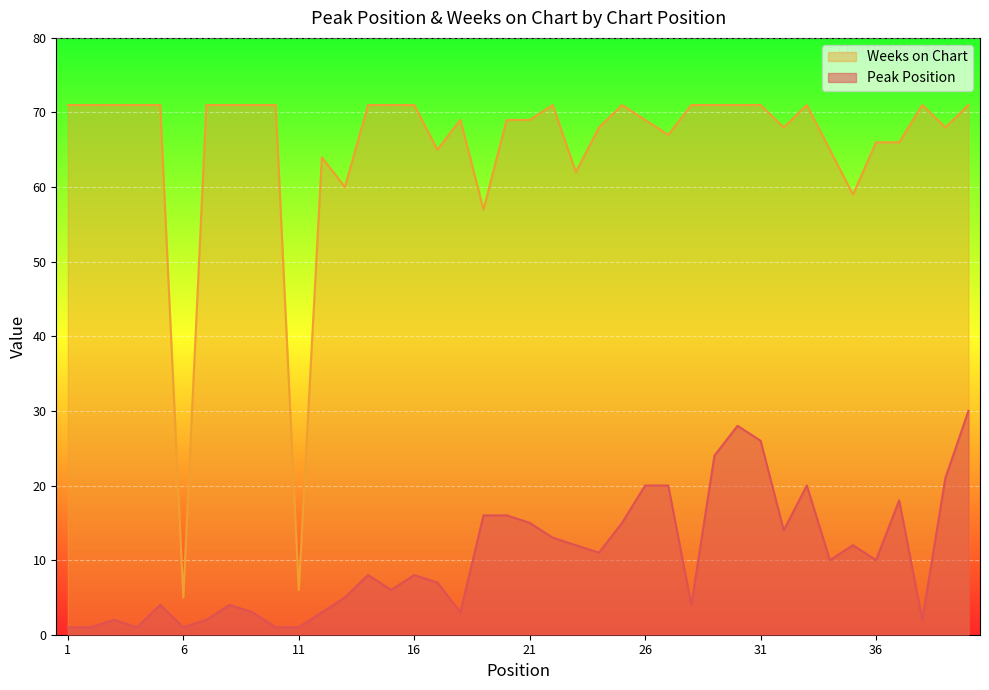

The value of Peak Position at 11 is 0. True or false?

False